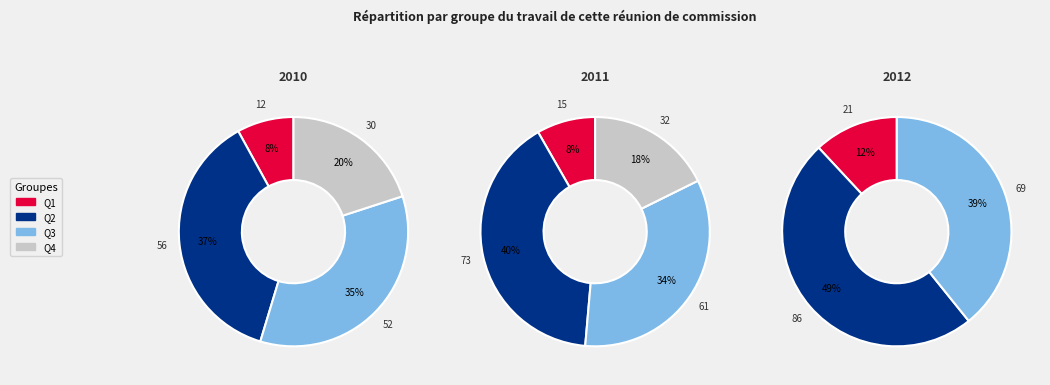

Which series has the widest spread of values?

2012